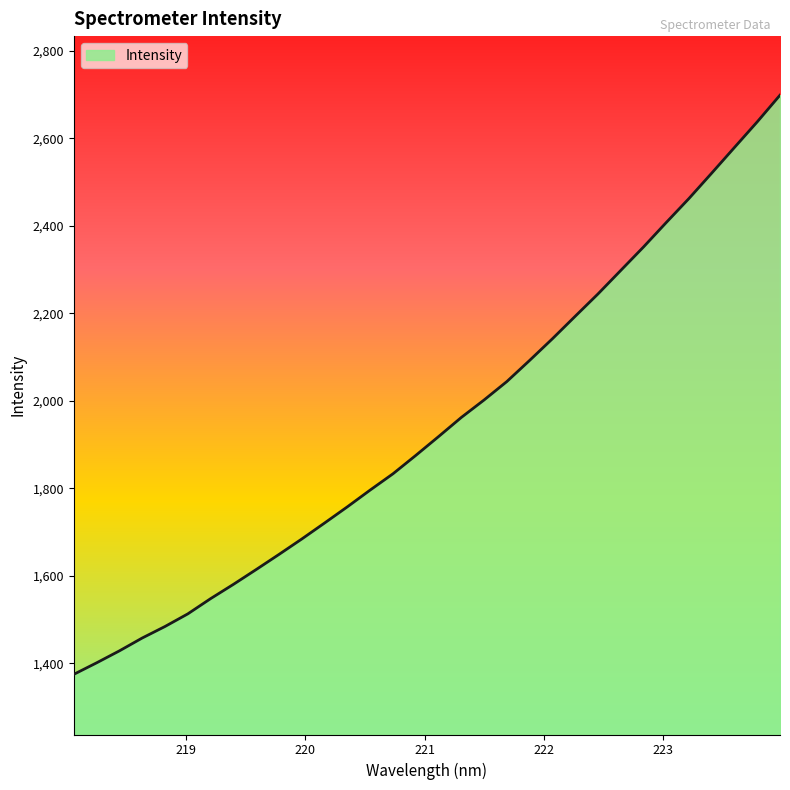

What is the greatest value displayed?

2698.8